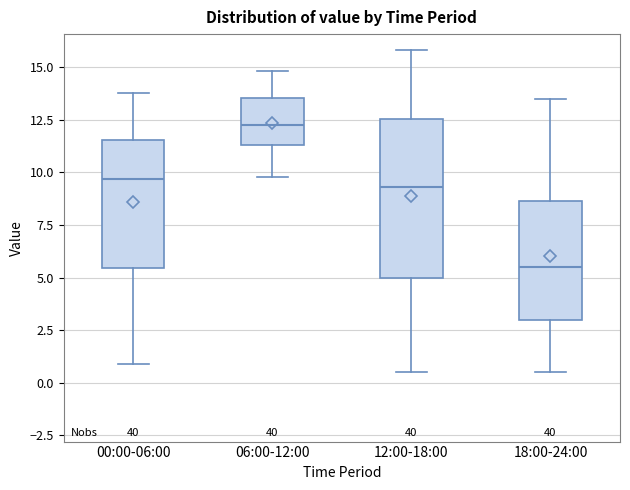

Reading left to right, read every box against the y-axis: the position of its median line, the range the box covers, and the ends of its whiskers. The values are not printed on the chart, so give them approximately, as read against the axis.

00:00-06:00: median 9.5, box 5.5 to 11.5, whiskers 1.0 to 14.0
06:00-12:00: median 12.5, box 11.5 to 13.5, whiskers 10.0 to 15.0
12:00-18:00: median 9.5, box 5.0 to 12.5, whiskers 0.5 to 16.0
18:00-24:00: median 5.5, box 3.0 to 8.5, whiskers 0.5 to 13.5